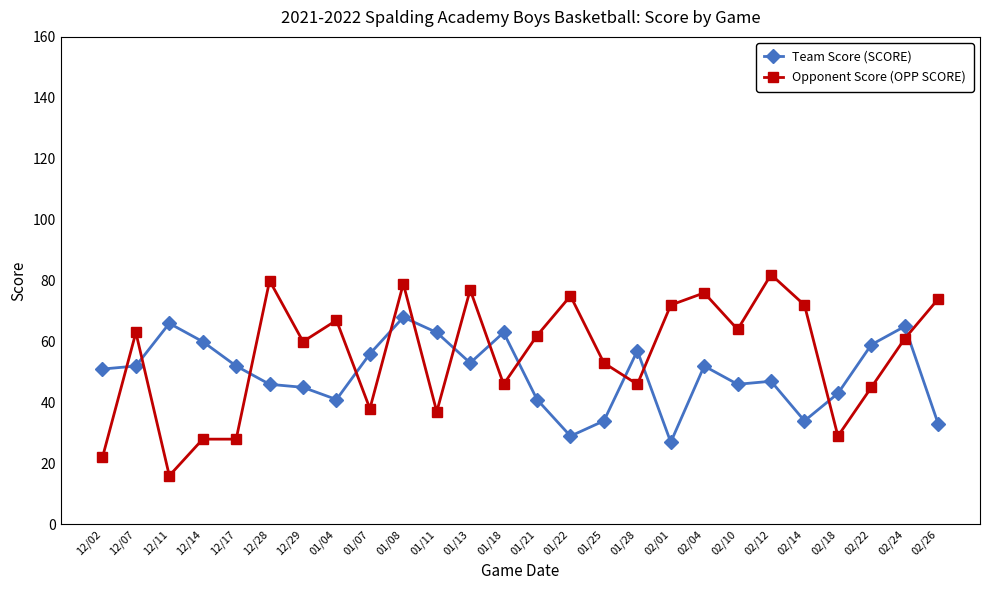

What value does the Opponent Score (OPP SCORE) series have at 01/18?

46